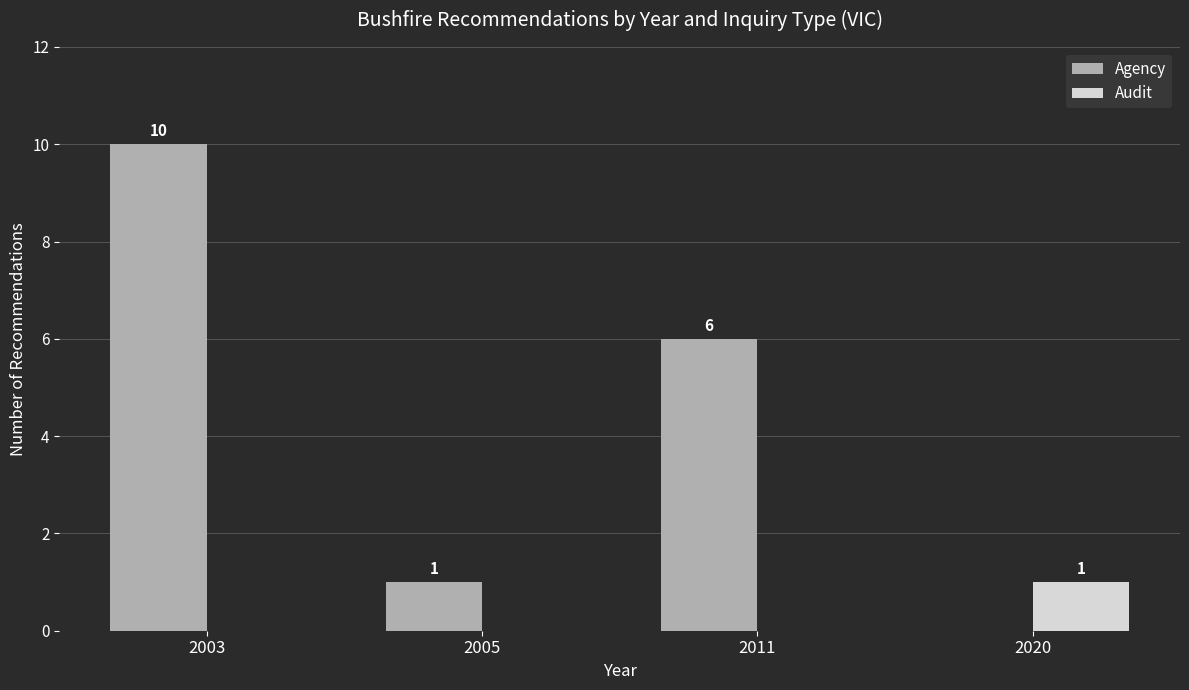

How many distinct data groups are displayed?

2